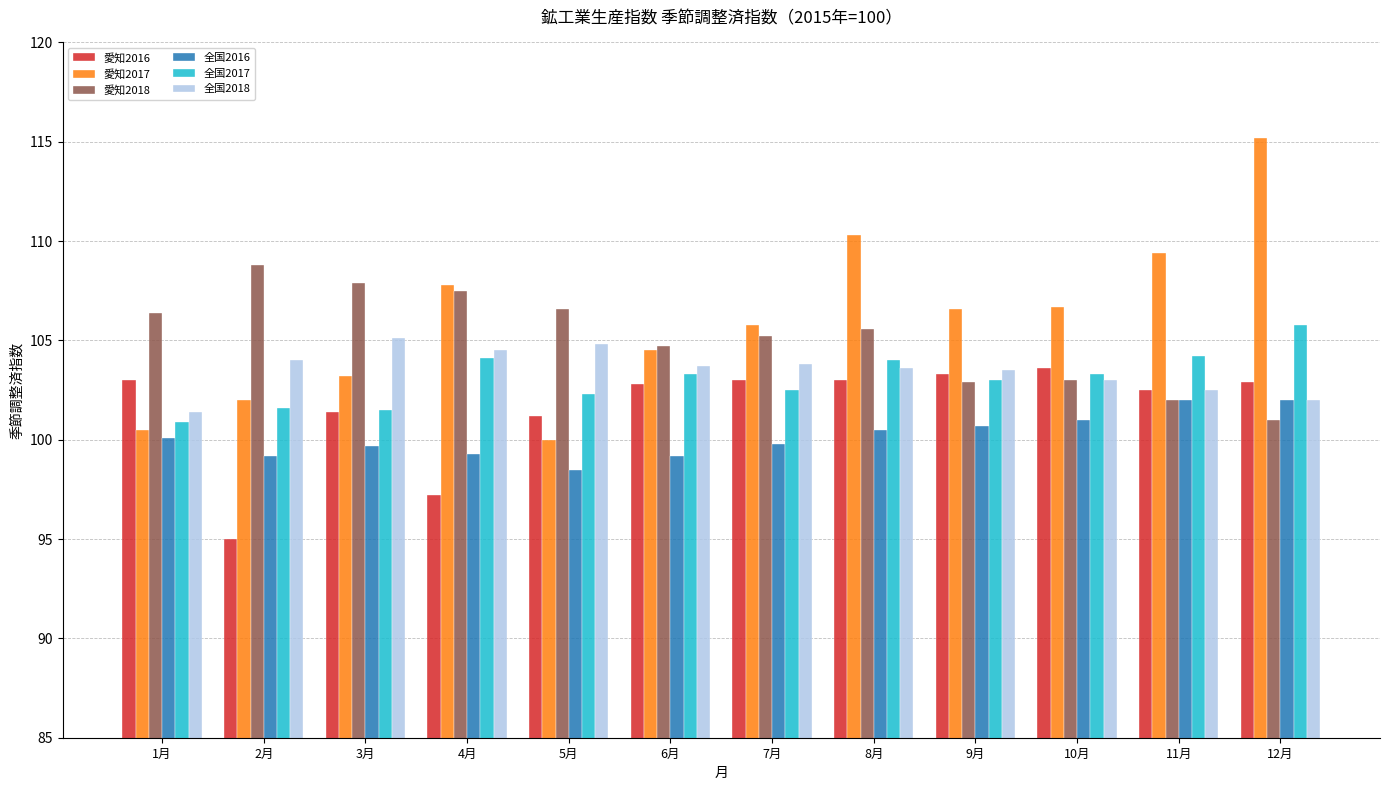

What is the greatest value displayed?

115.2